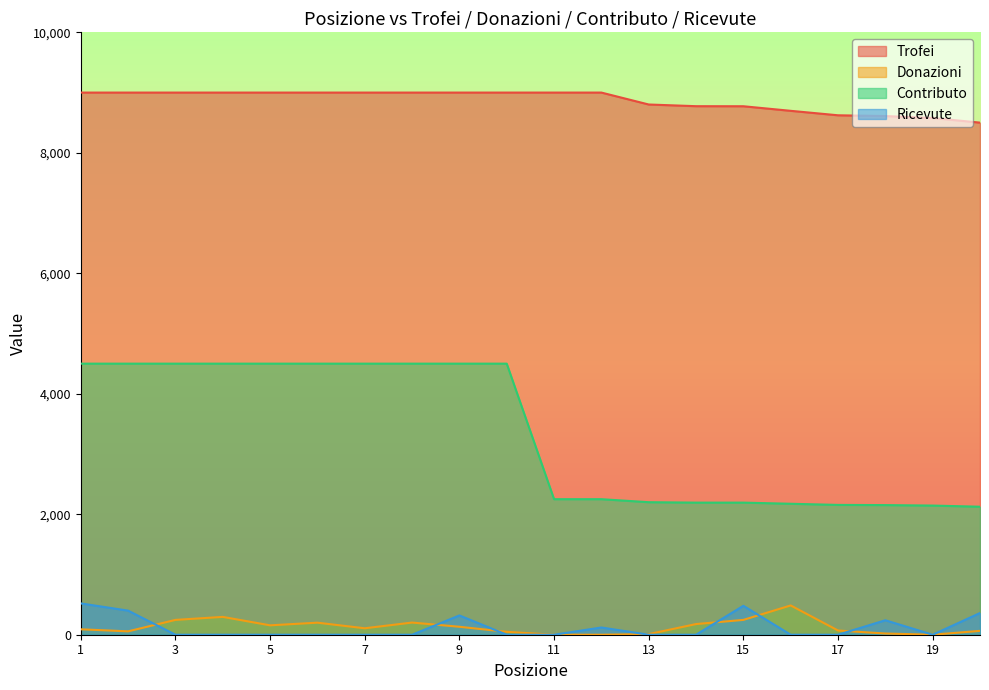

Where is Donazioni nearest to the value 243?

3